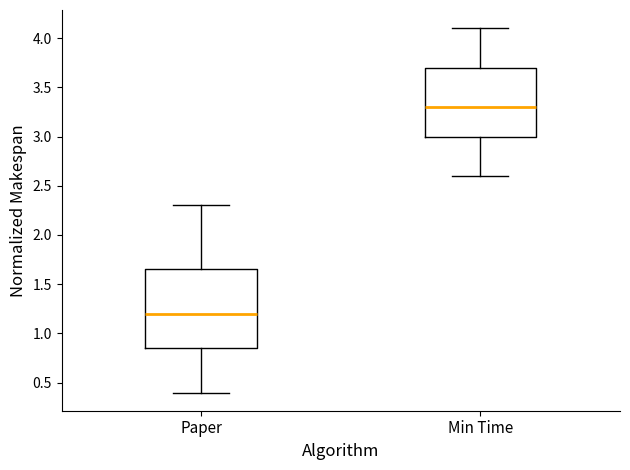

Comparing the boxes themselves (not the whiskers), which one is the tallest?

Paper